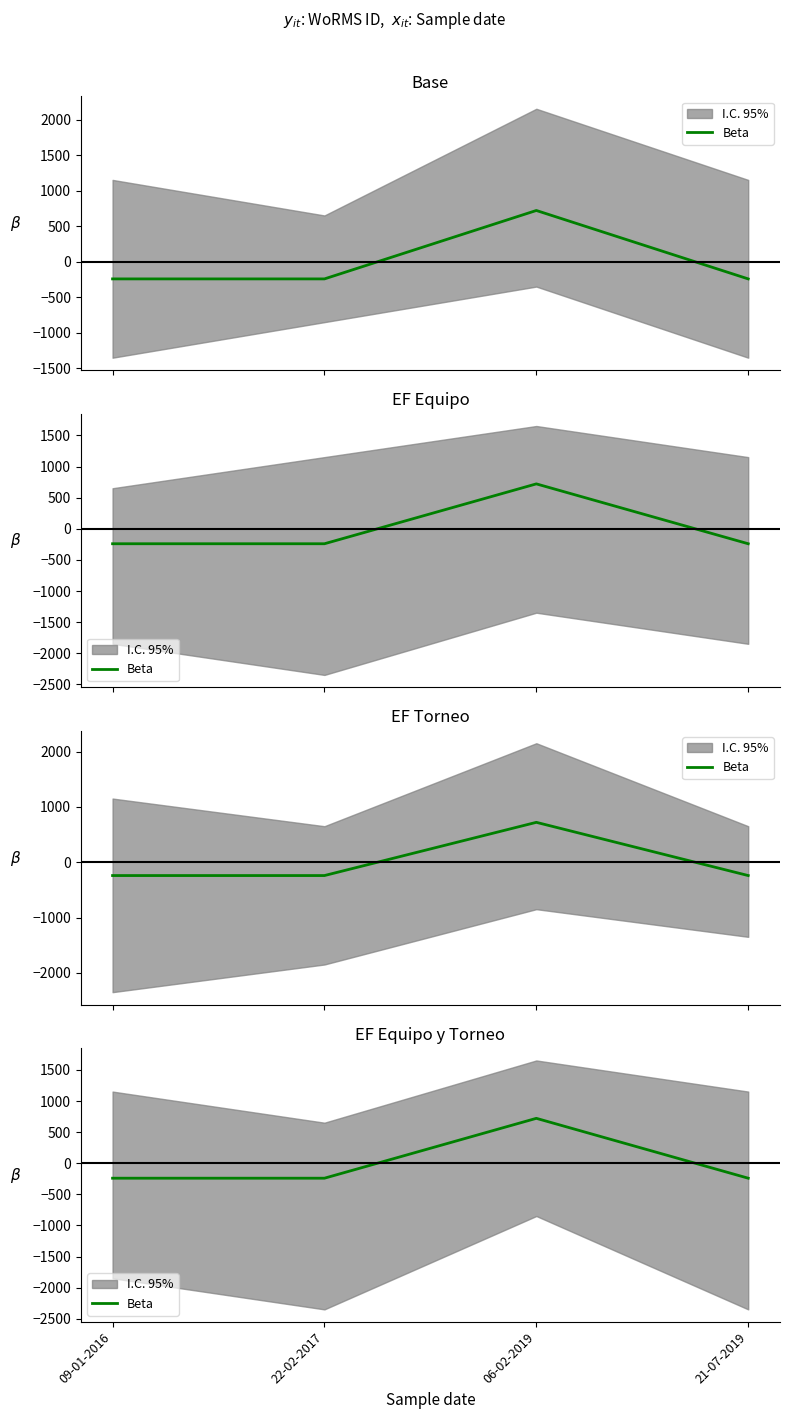

Does the chart display data point markers on the line(s)?

No